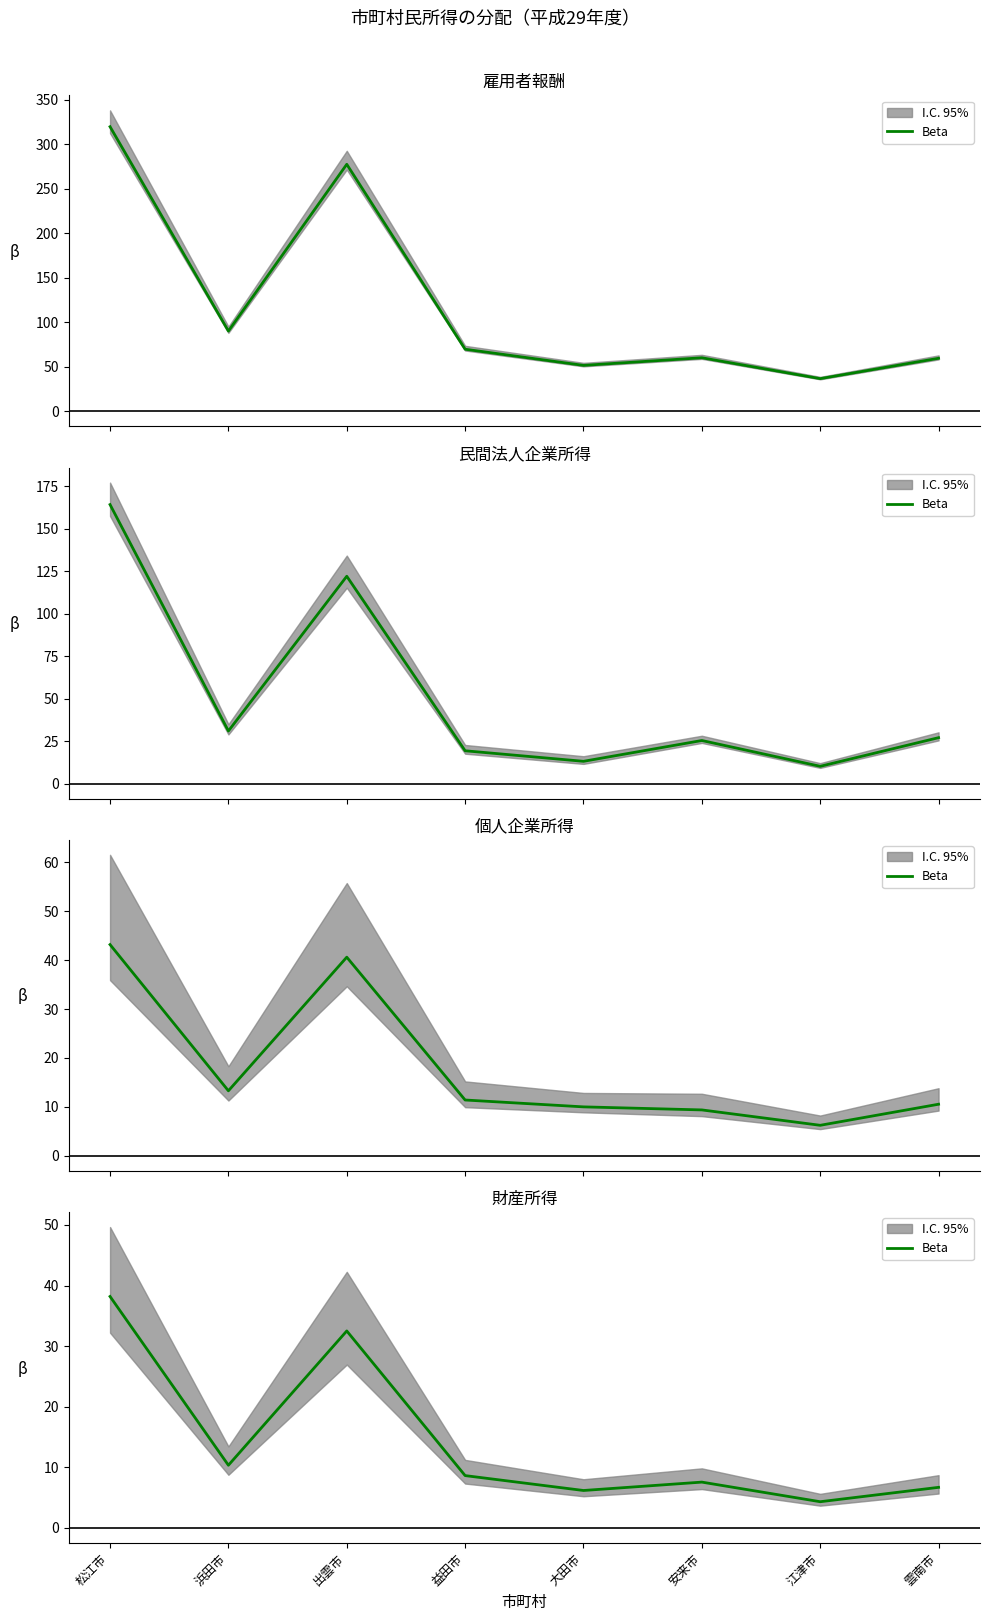

How many interior local peaks (higher than both neighbors) does the data have?

2